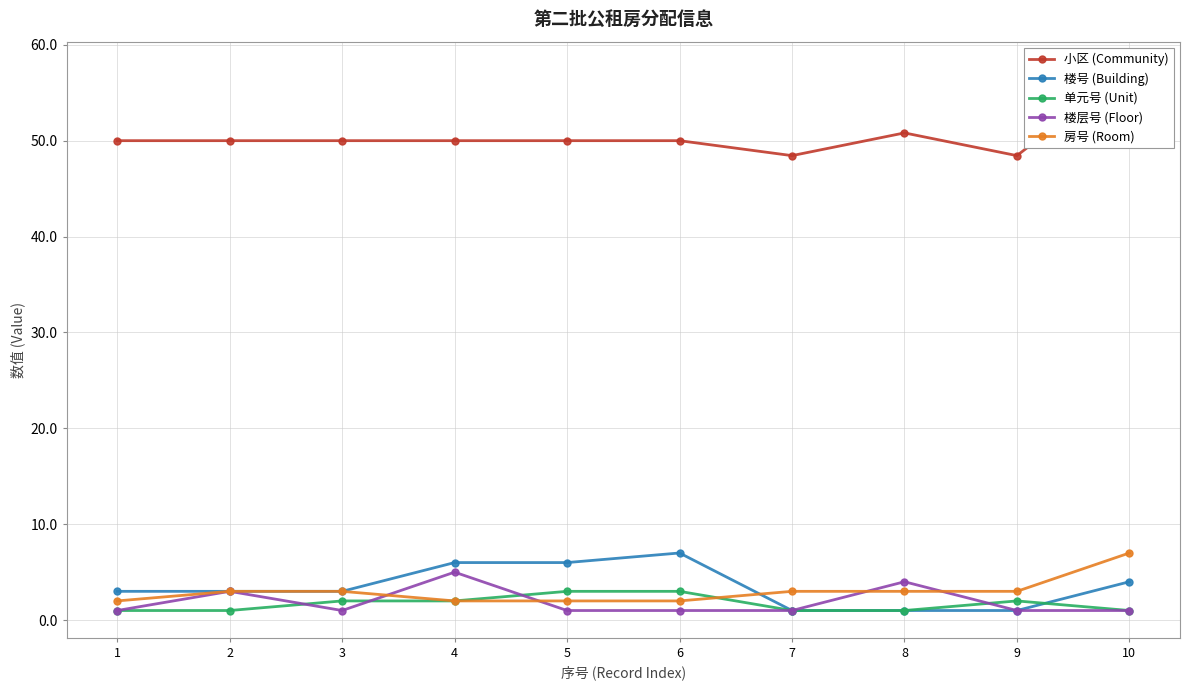

List the labels in order of 单元号 (Unit) value, largest first.

5, 6, 3, 4, 9, 1, 2, 7, 8, 10